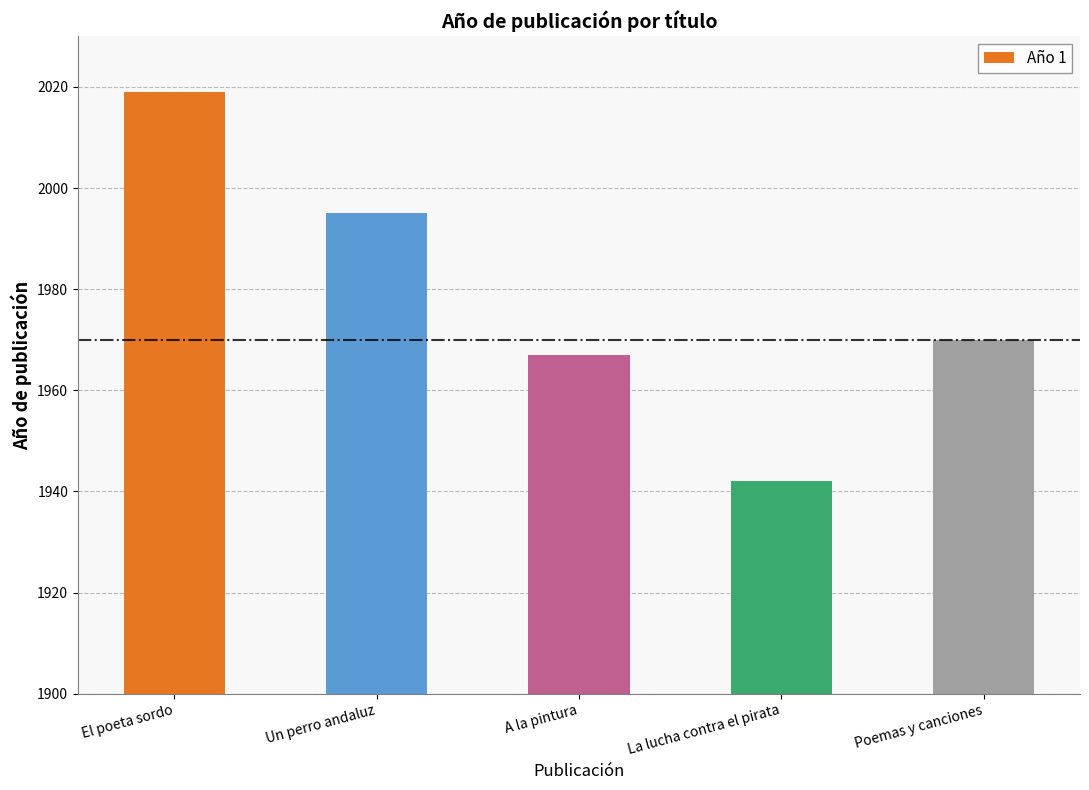

Which label corresponds to the smallest value in the chart?

La lucha contra el pirata